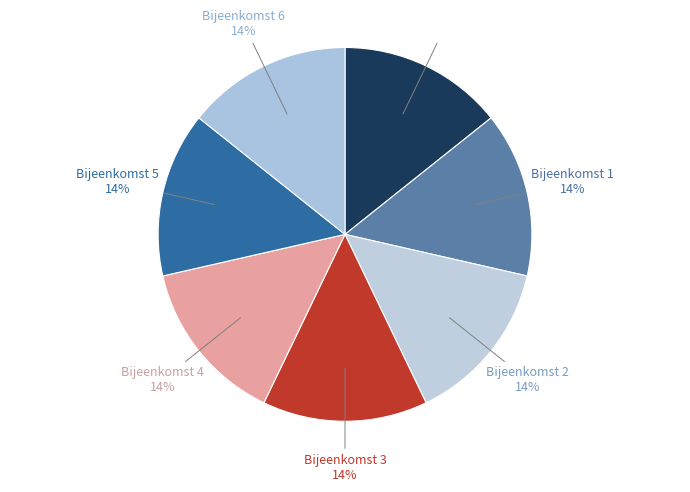

Approximately how many times larger is the value at Bijeenkomst 1 compared to Bijeenkomst 4?

1.0